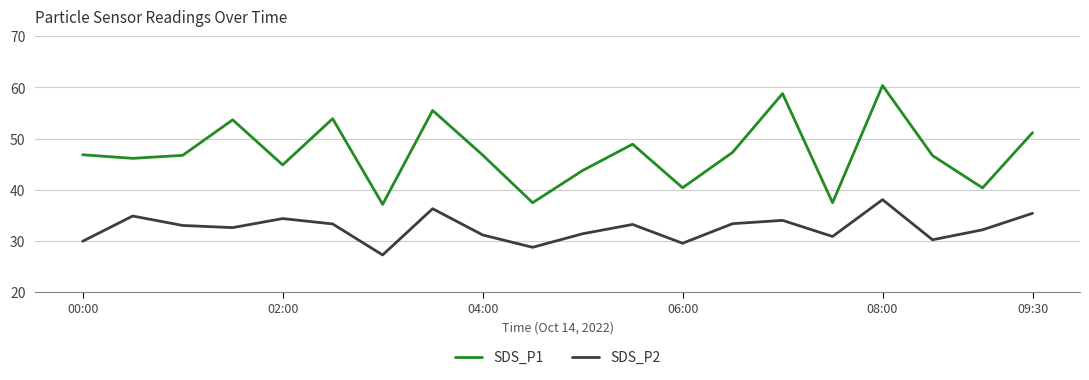

In SDS_P2, how many points are lower than both neighbors (excluding endpoints)?

6